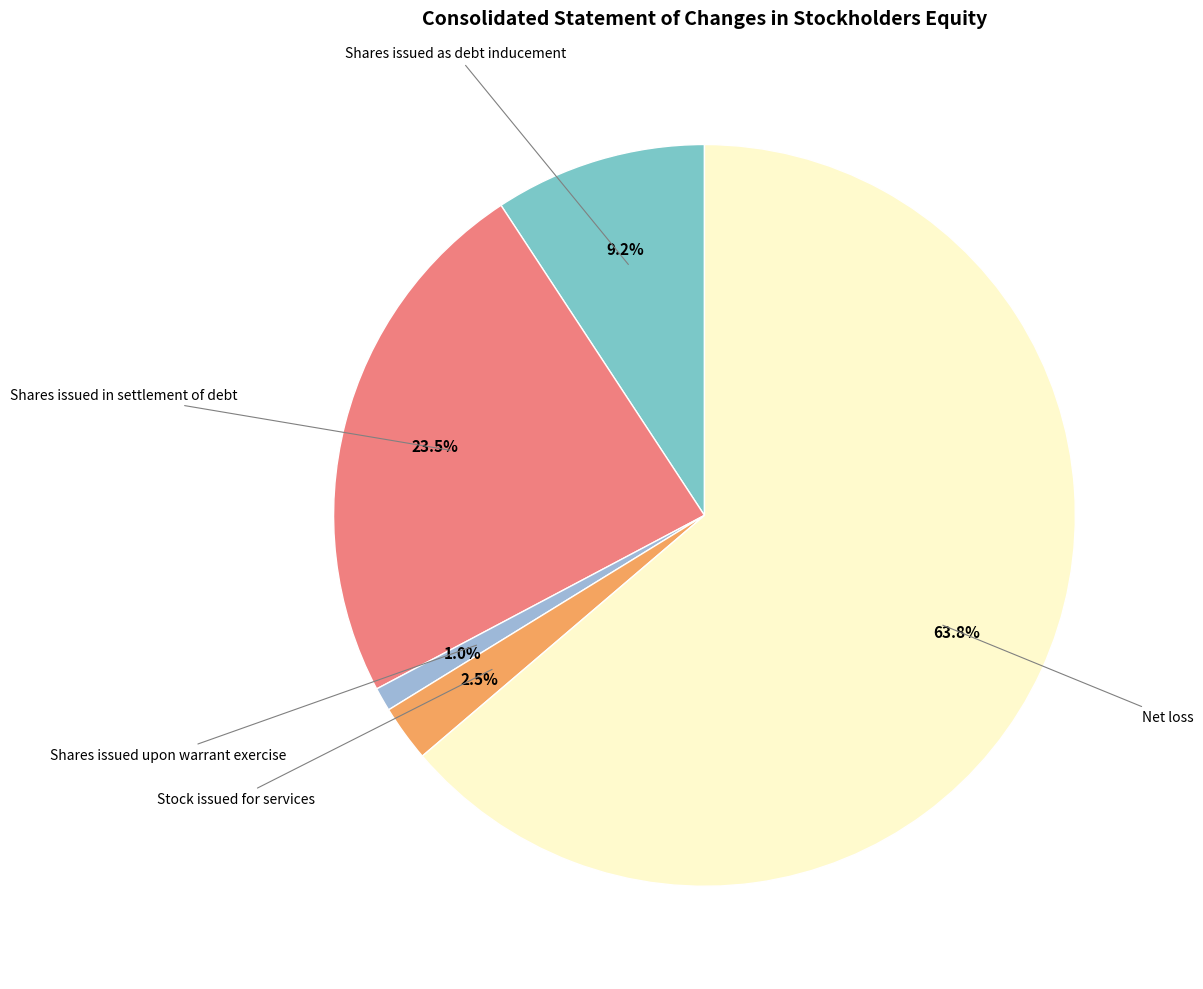

Which category has the biggest portion of the pie?

Net loss